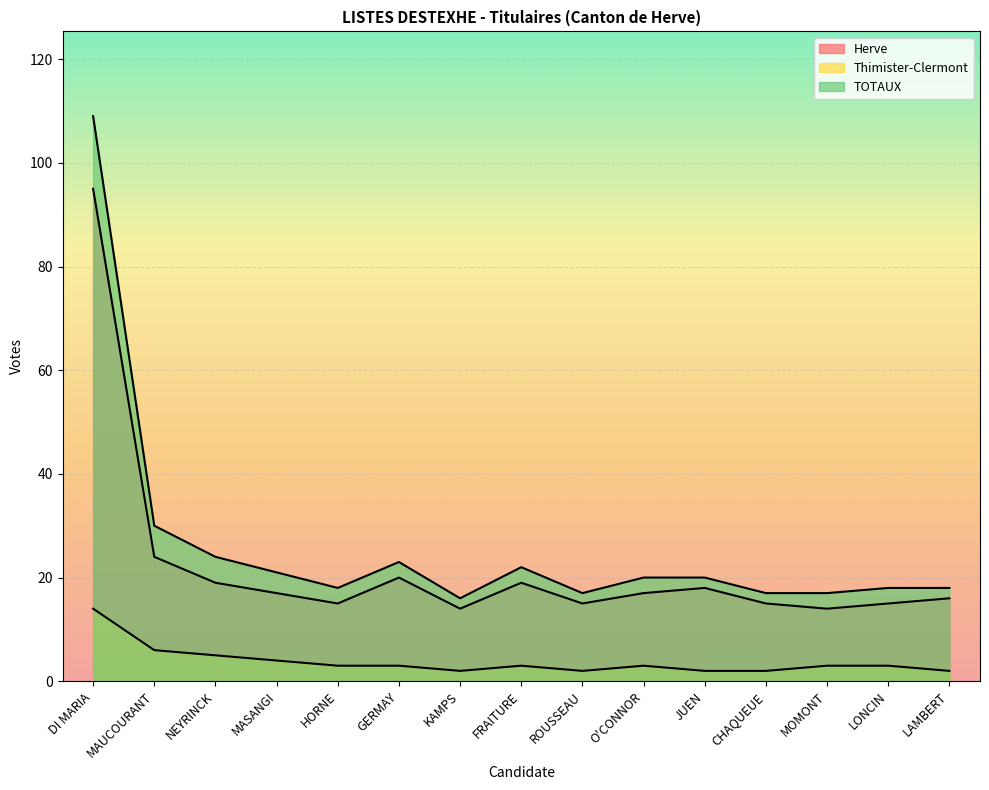

True or false: Thimister-Clermont has a value of 2 at KAMPS.

True